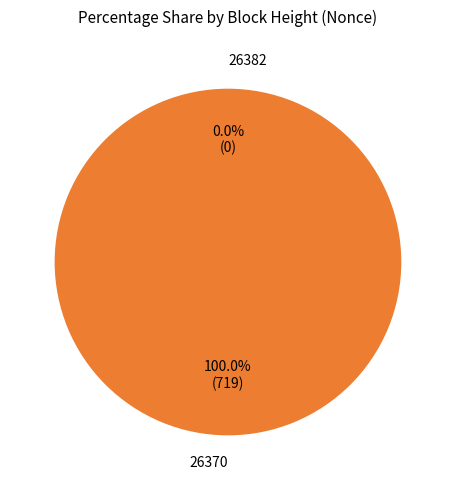

What is the change in value from 26382 to 26370?

+719